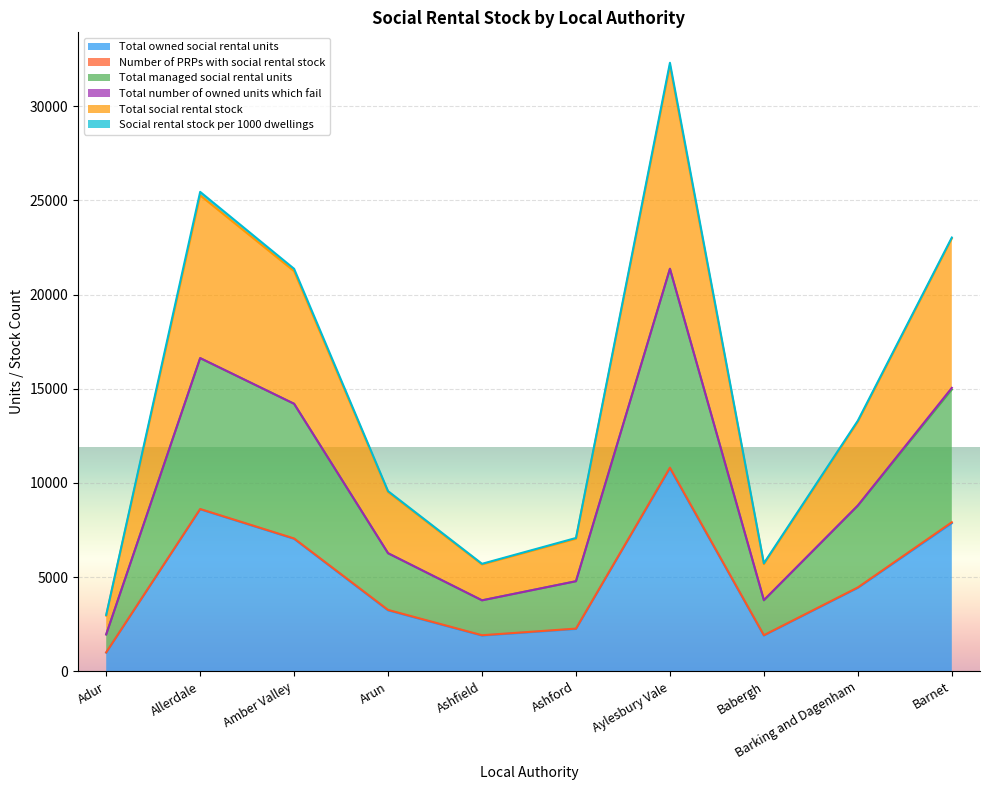

What is the highest value of the Total owned social rental units series?

10774